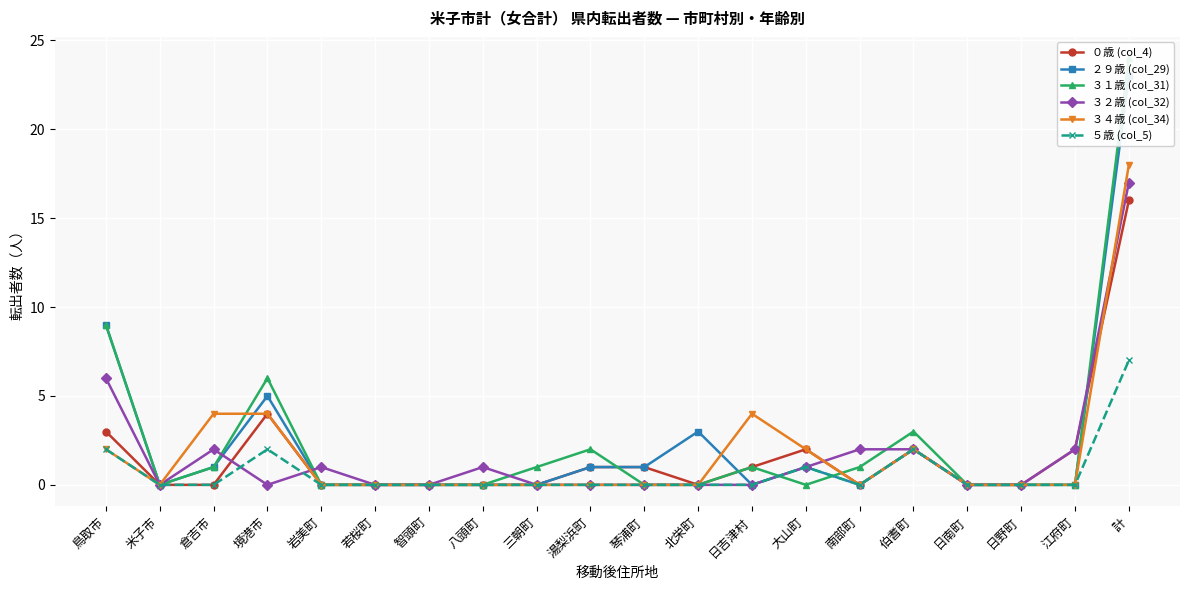

What is the label of the 15th point from the right?

若桜町